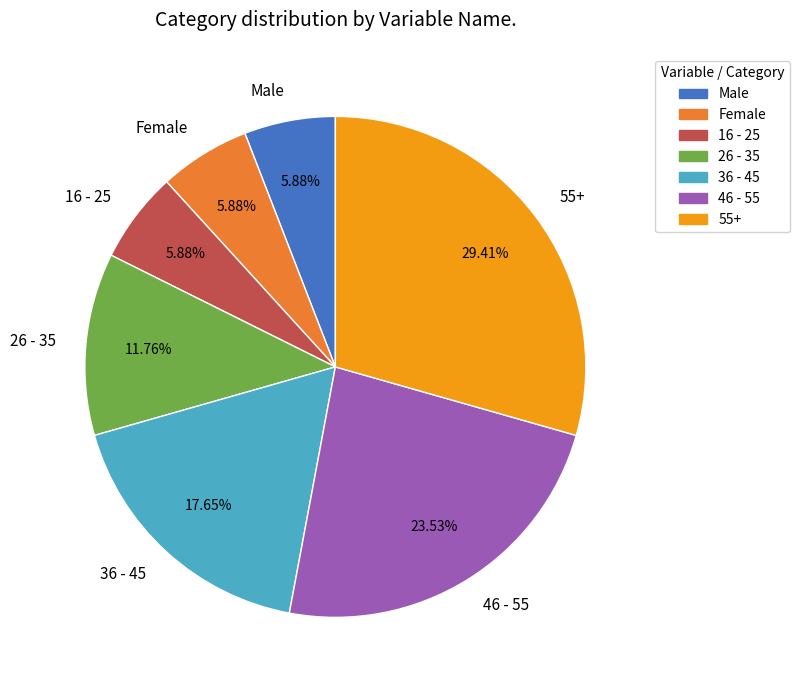

Is there any slice that represents more than half of the pie?

No